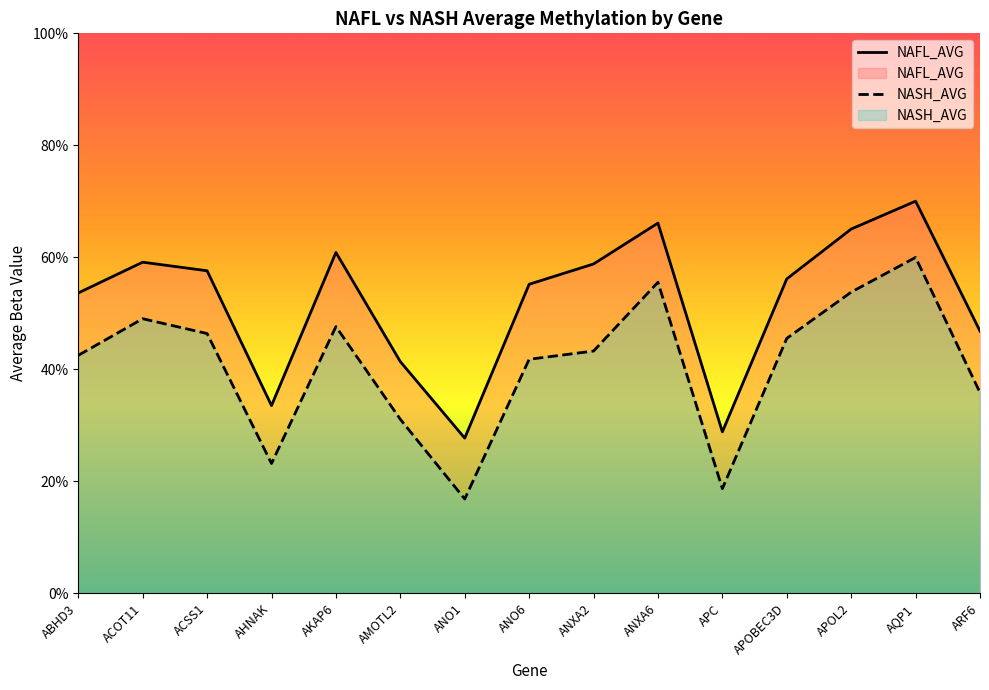

What is the total value across all series at ANXA2?

1.0